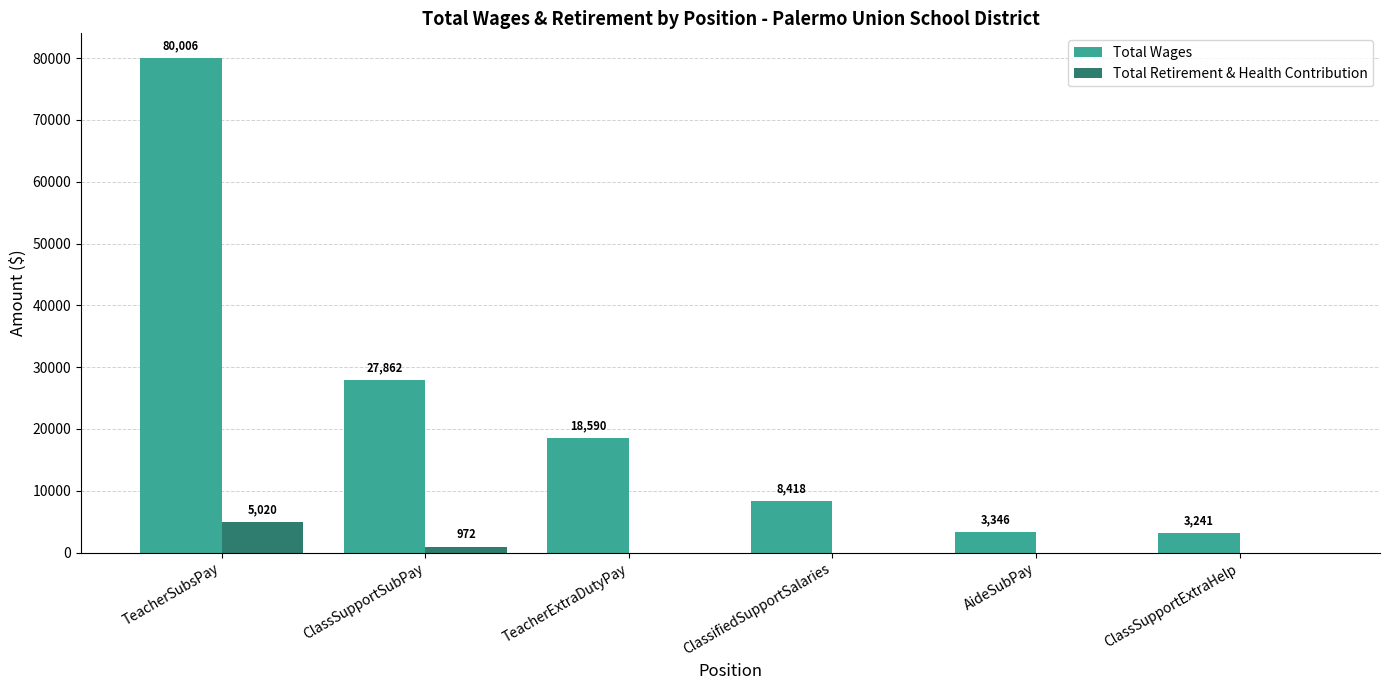

Reading right to left, what are all the values shown in this chart?

Total Wages: 3241	3346	8418	18590	27862	80006
Total Retirement & Health Contribution: 0	0	0	0	972	5020